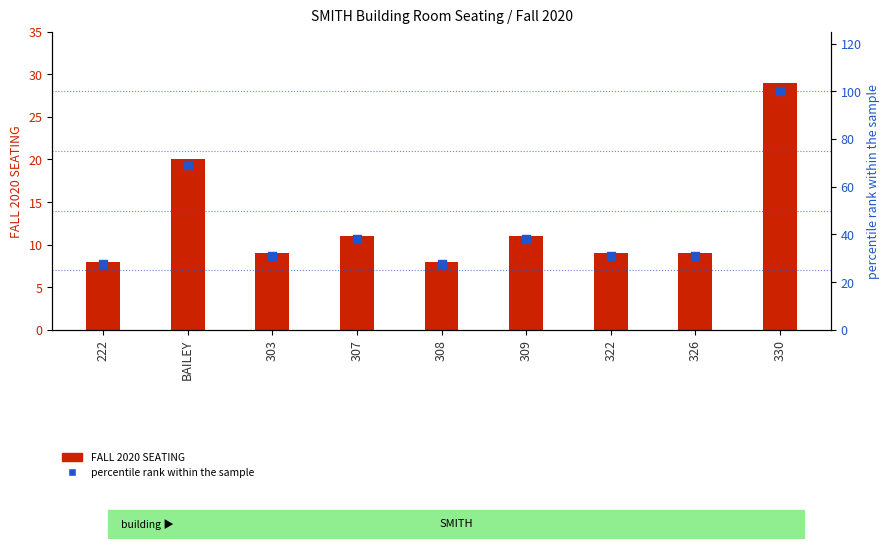

Which series has the largest Y range (max minus min)?

percentile rank within the sample